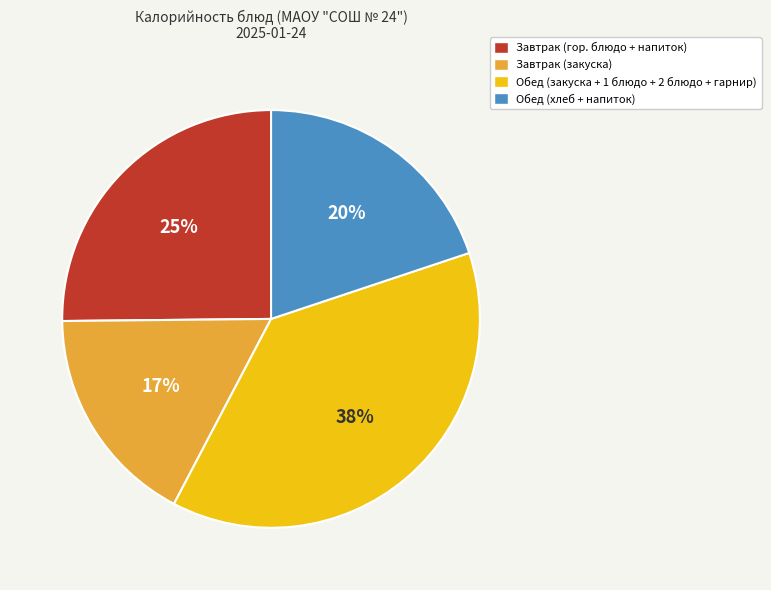

To the nearest percent, what is the difference between the largest and smallest slice percentages?

21%